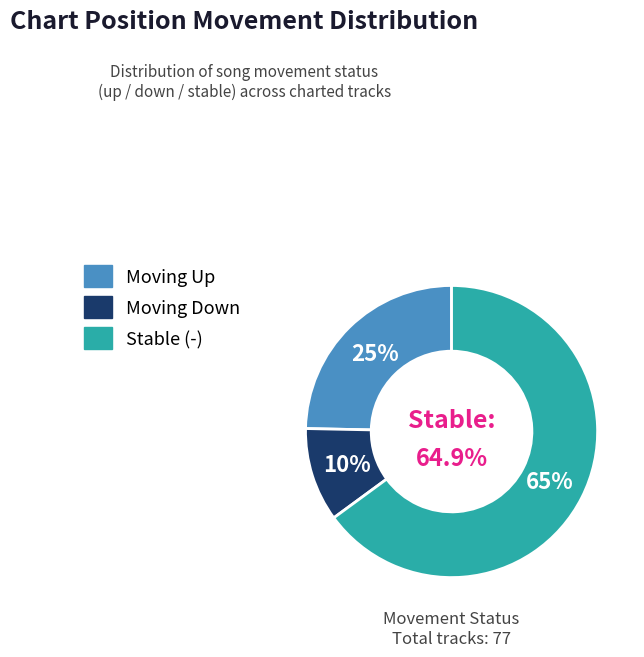

Which category has the smallest portion of the pie?

down